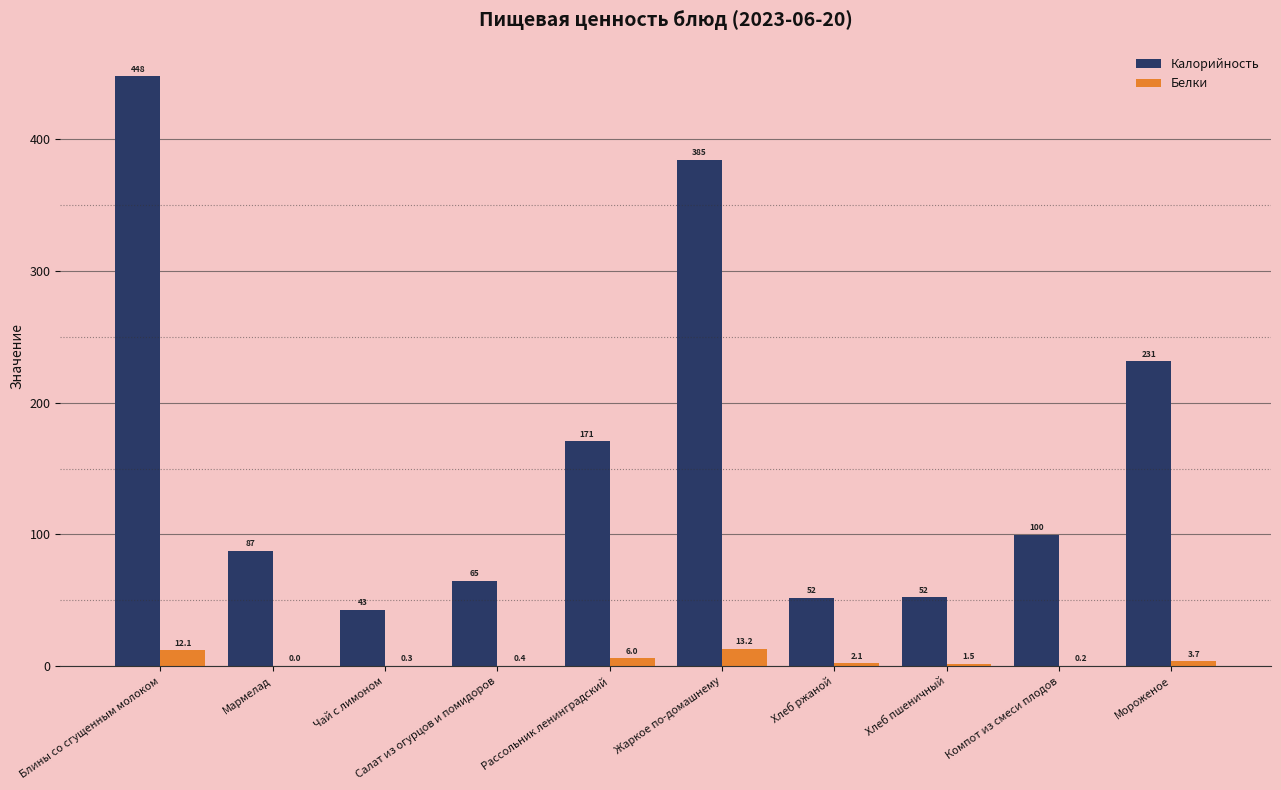

Between Рассольник ленинградский and Хлеб пшеничный, which series saw the biggest shift?

Калорийность